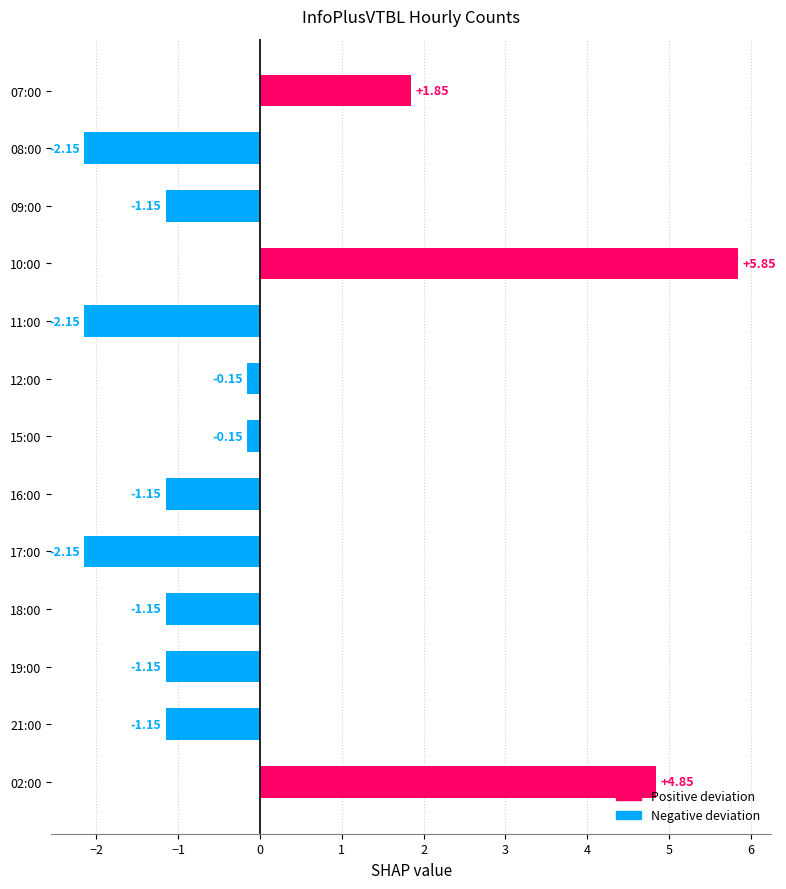

Which has a higher value, 21:00 or 07:00?

07:00